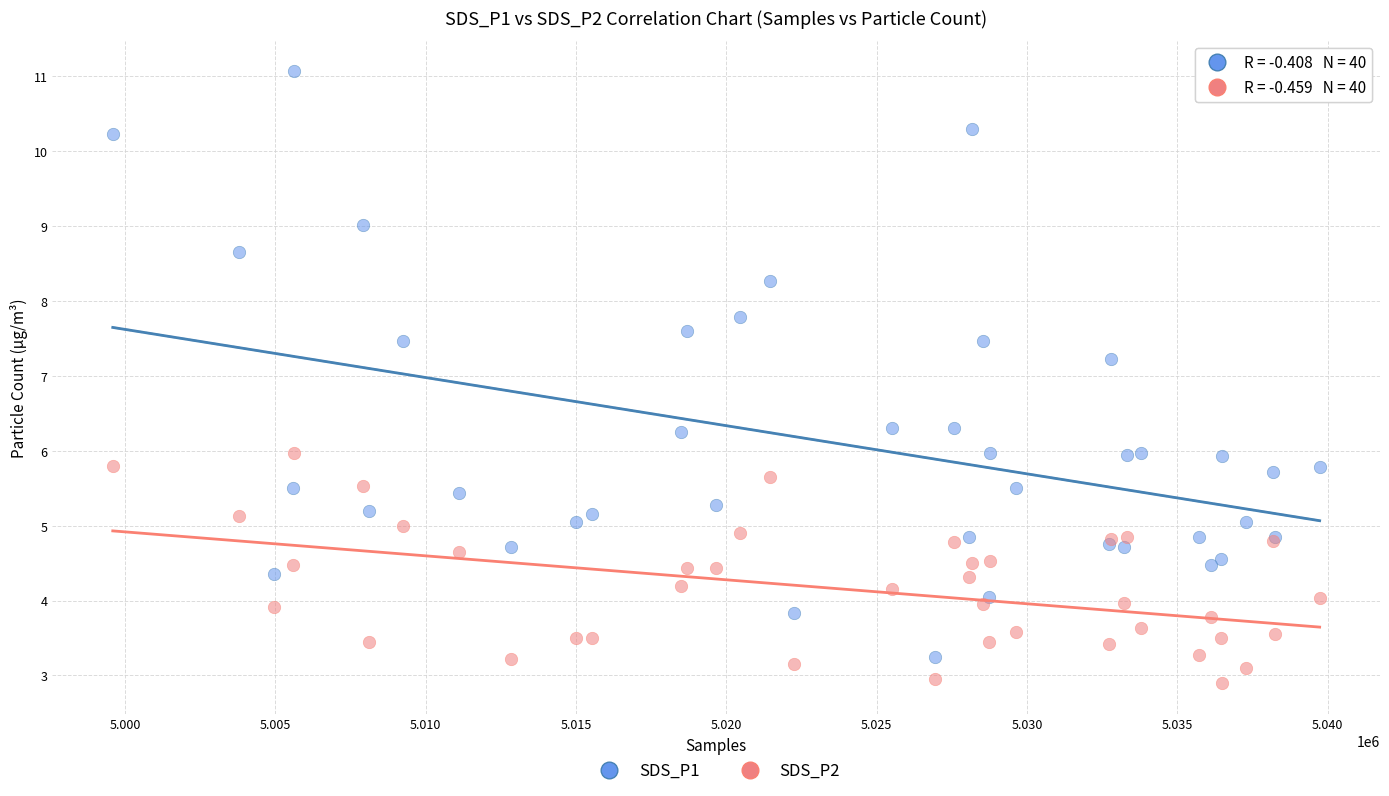

Which series has the largest Y range (max minus min)?

SDS_P1